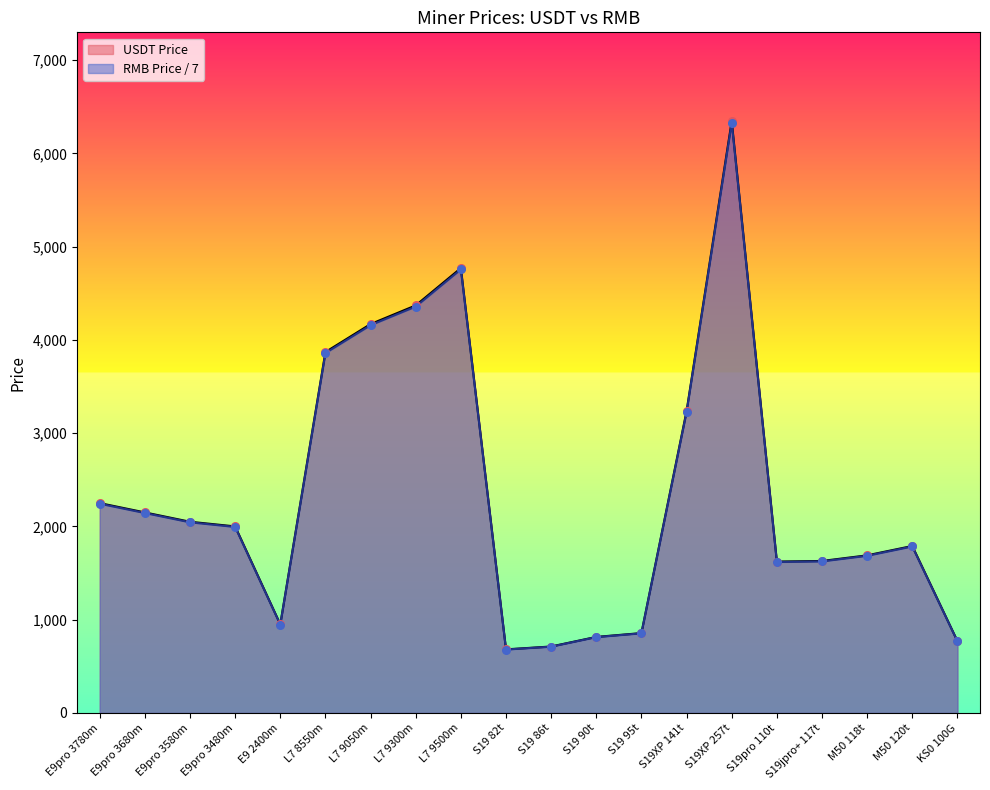

Which series has the largest total across all categories?

USDT Price